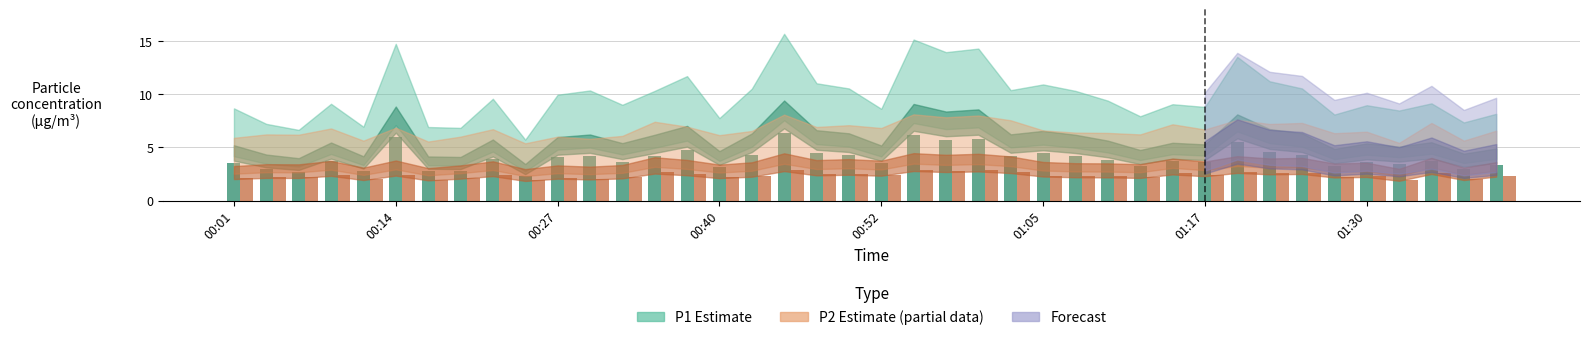

The P1 series shows 0.8 at 01:30. True or false?

False